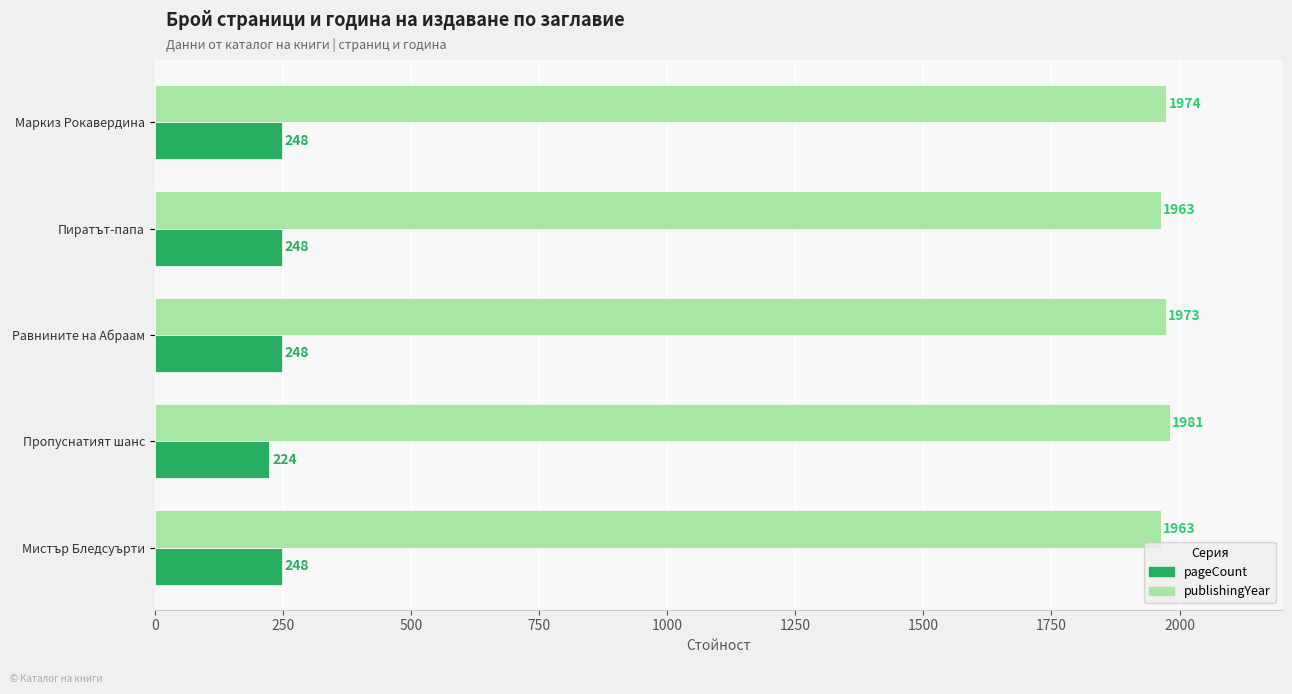

Which series has the widest spread of values?

pageCount